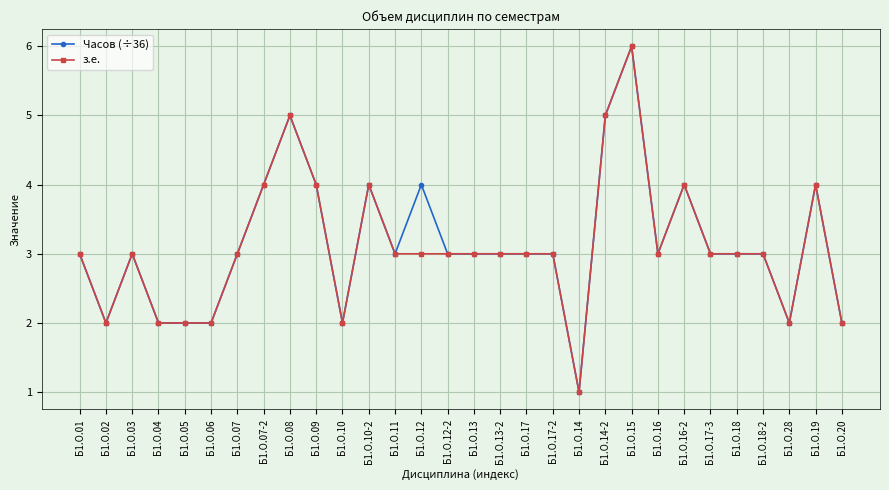

The з.е. series shows 10 at Б1.О.15. True or false?

False